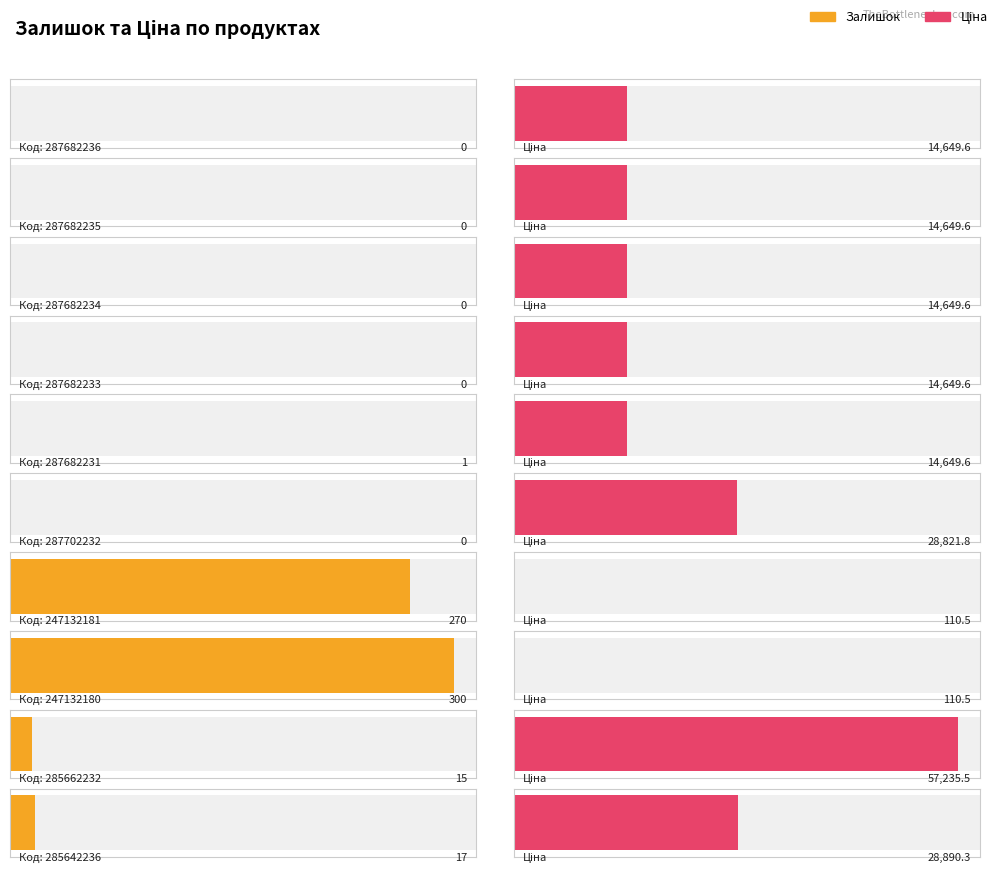

What is the sum of the Ціна values at 287682233 and 287702232?

43471.4